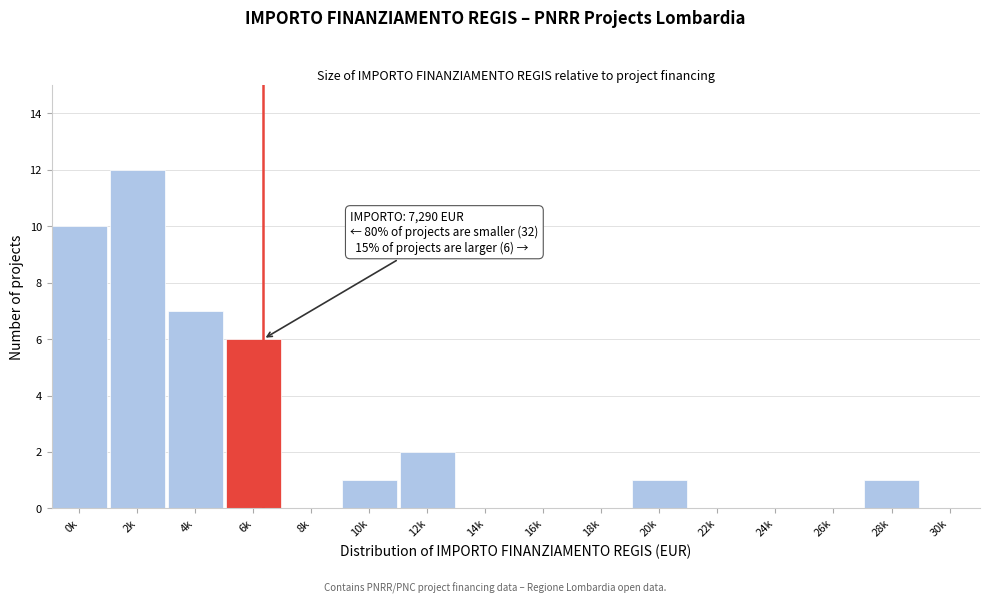

Reading left to right, what are all the values shown in this chart?

0k=10	2k=12	4k=7	6k=6	8k=0	10k=1	12k=2	14k=0	16k=0	18k=0	20k=1	22k=0	24k=0	26k=0	28k=1	30k=0